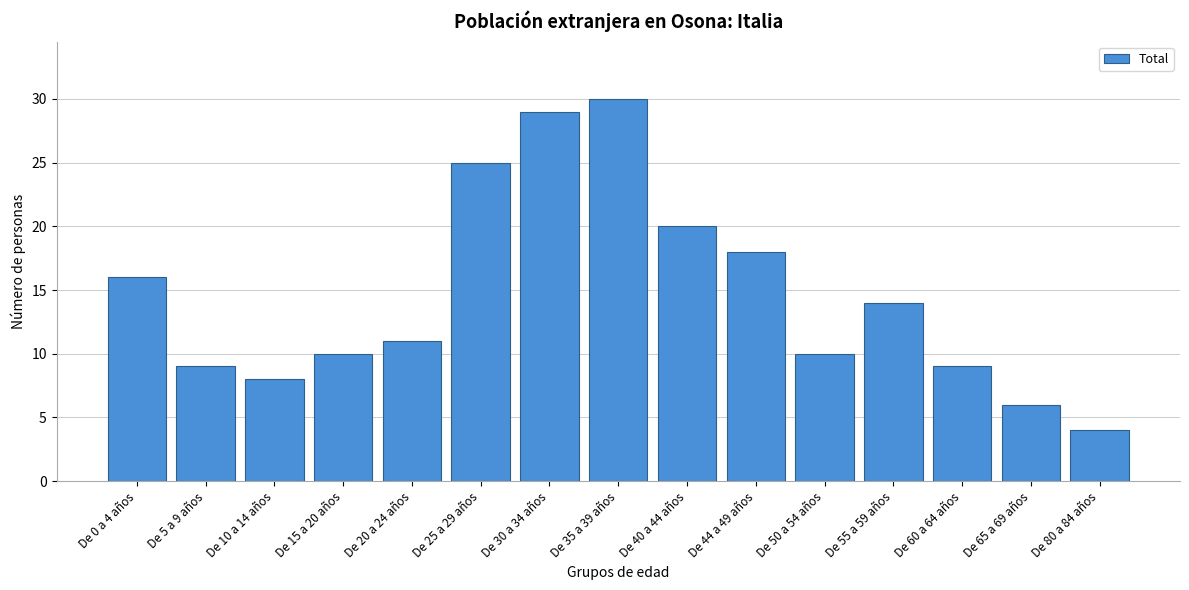

Reading left to right, extract all data points from this chart.

16	9	8	10	11	25	29	30	20	18	10	14	9	6	4